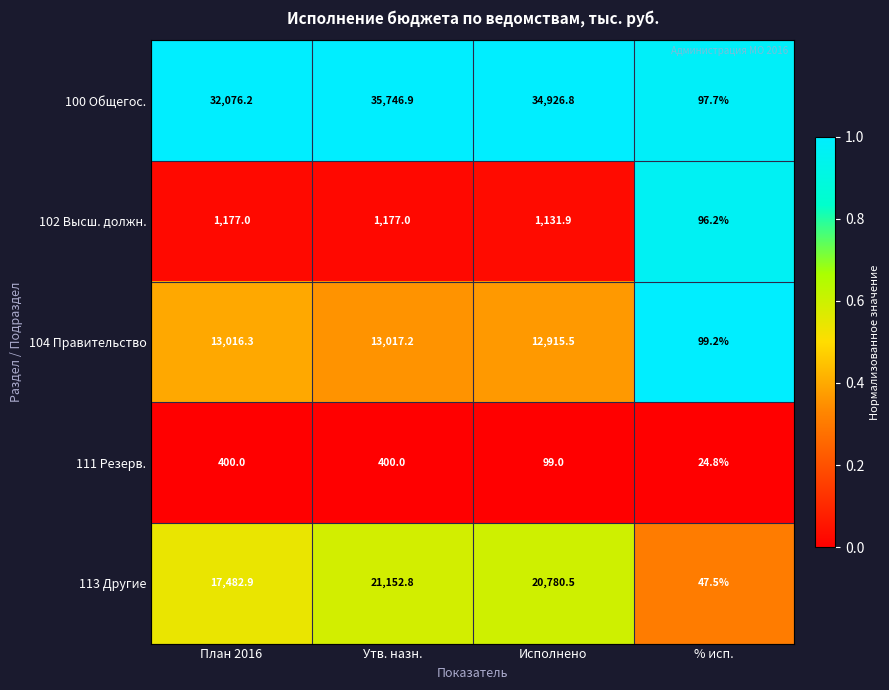

Reading left to right, extract all data points from this chart.

100 Общегос.: 32076.2	35746.9	34926.8	97.7
102 Высш. должн.: 1177.0	1177.0	1131.9	96.2
104 Правительство: 13016.3	13017.2	12915.5	99.2
111 Резерв.: 400.0	400.0	99.0	24.8
113 Другие: 17482.9	21152.8	20780.5	47.5